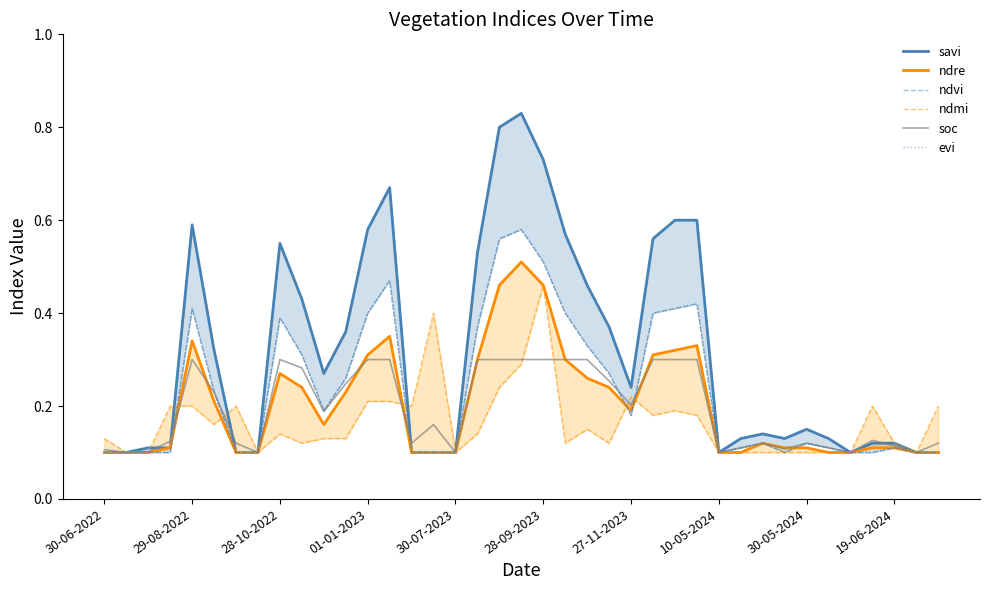

Which series ends up on top after the final intersection of evi and ndmi?

evi